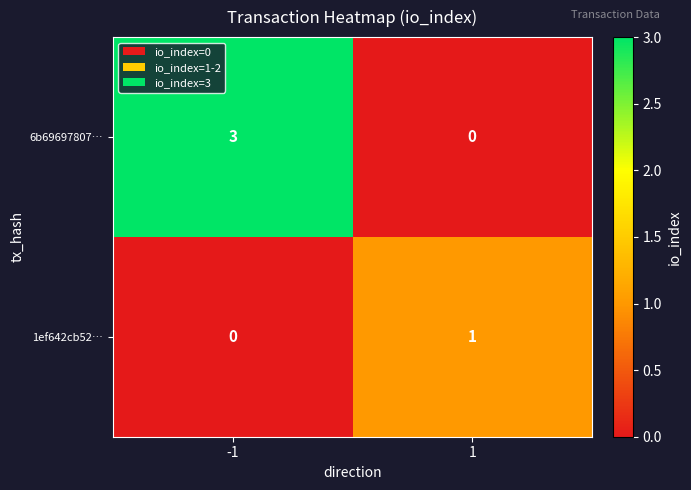

Reading right to left, extract all data points from this chart.

6b69697807…: 1=0	-1=3
1ef642cb52…: 1=1	-1=0